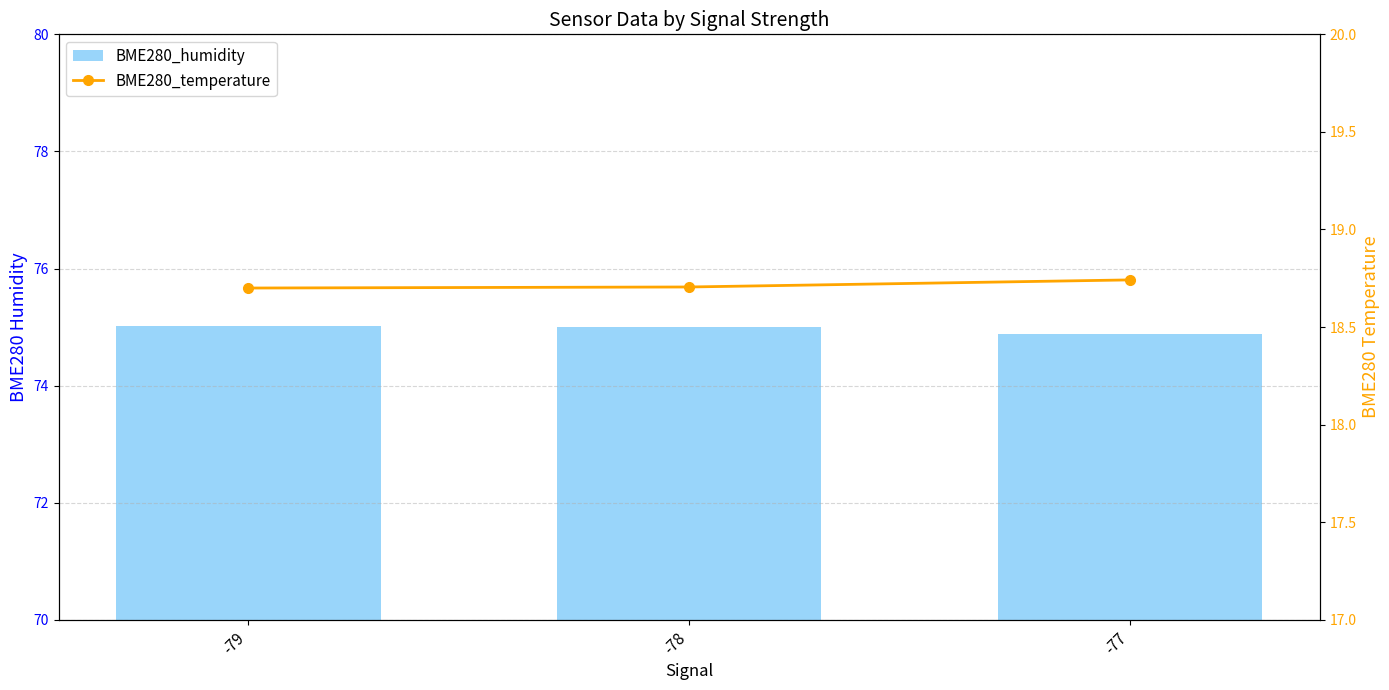

Which series changed the most between -79 and -78?

BME280_humidity